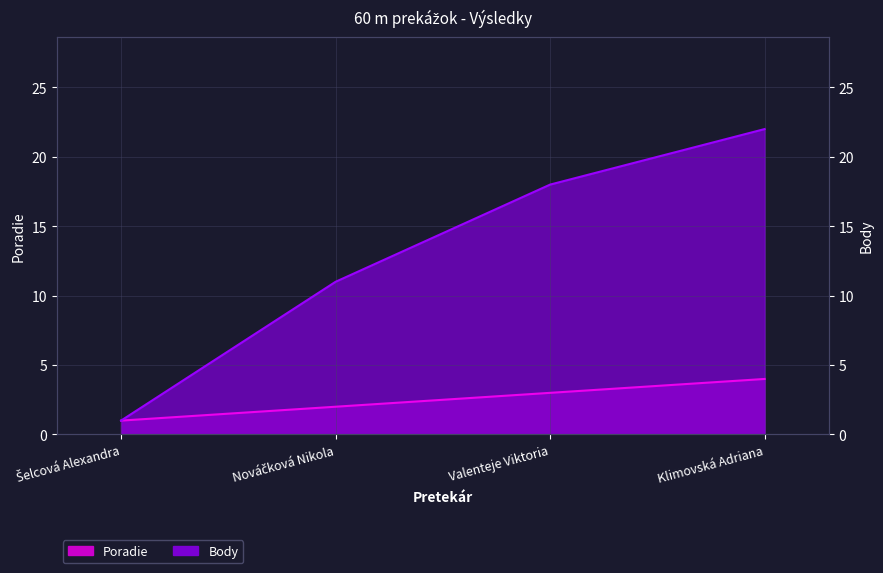

How many data points in Poradie are less than 3?

2